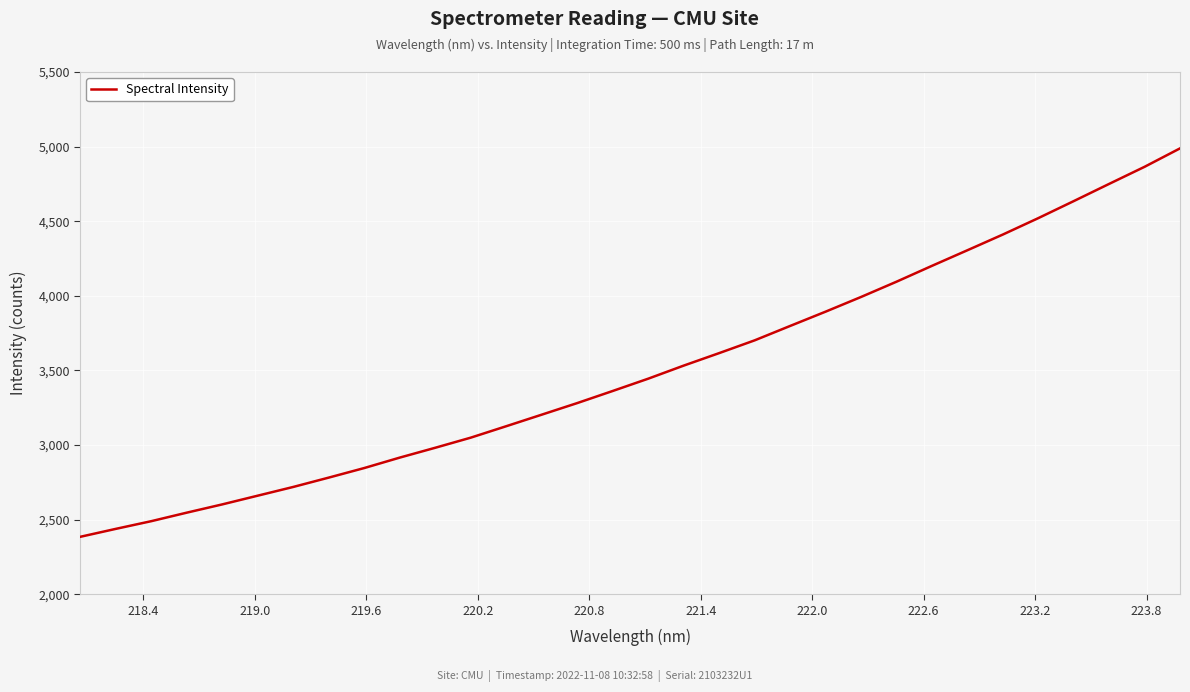

What is the minimum value shown in the chart?

2385.0